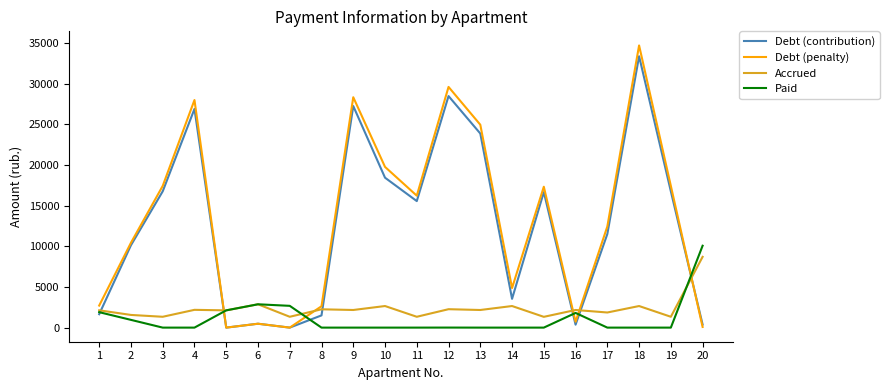

At which category does the chart reach its peak across all series?

18